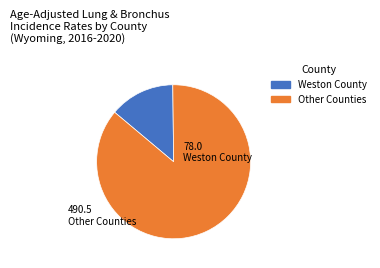

Does any single category account for the majority?

Yes